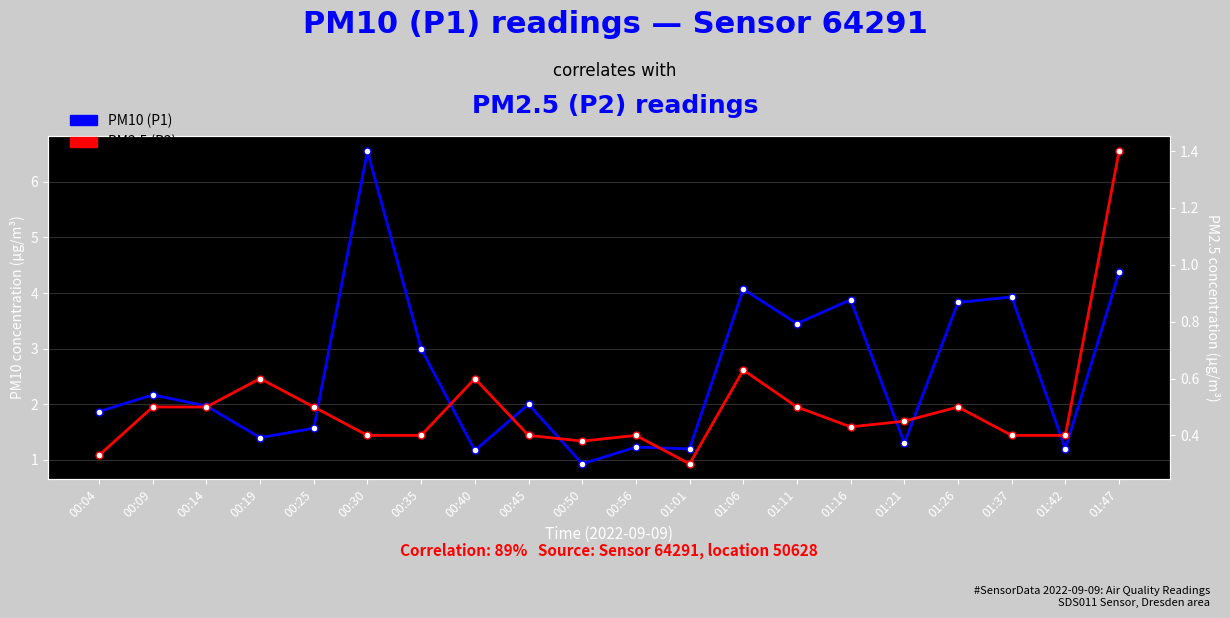

What is the lowest value of the PM2.5 (P2) series?

0.3